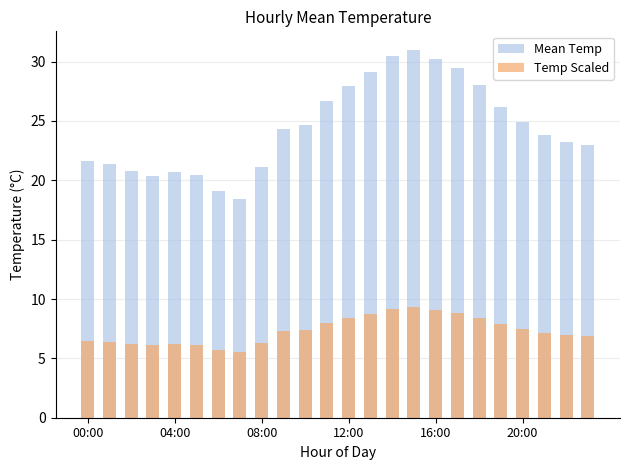

Which category has the lowest value across all series?

7